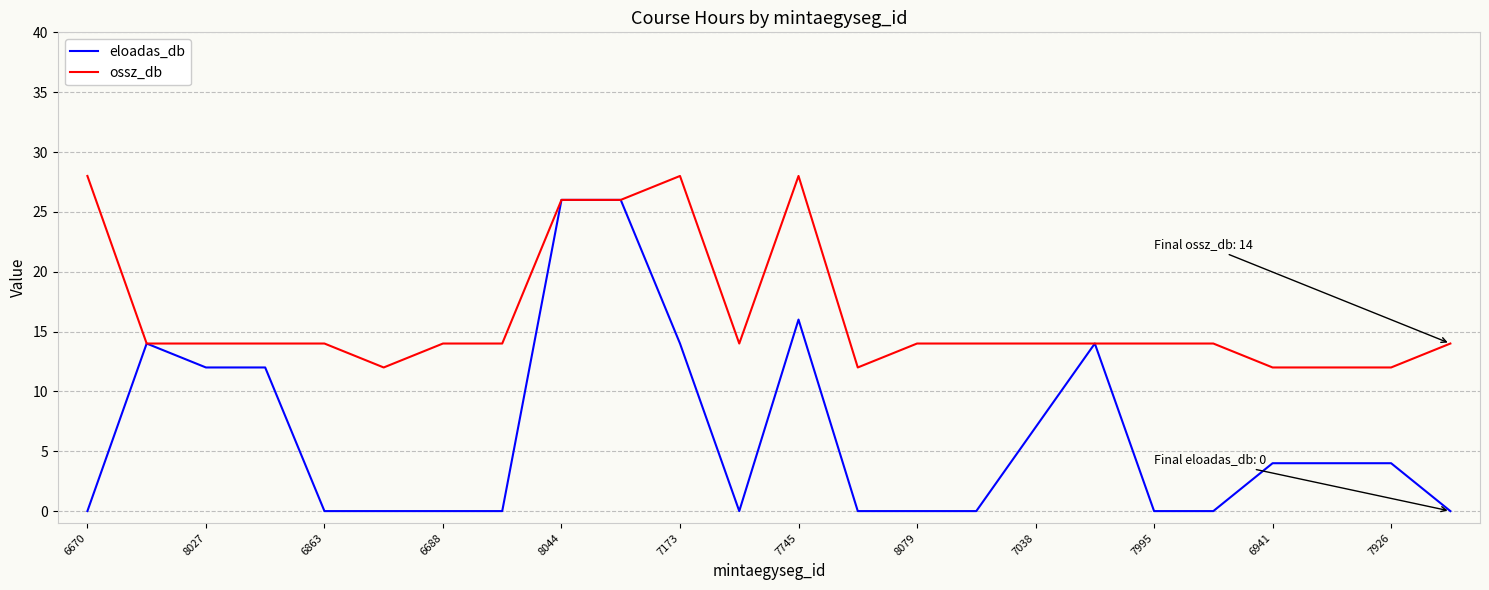

Does the chart have visible grid lines?

Yes